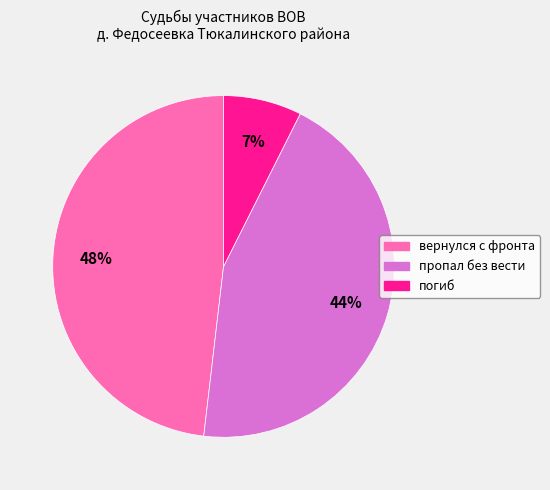

How many slices are in this pie chart?

3